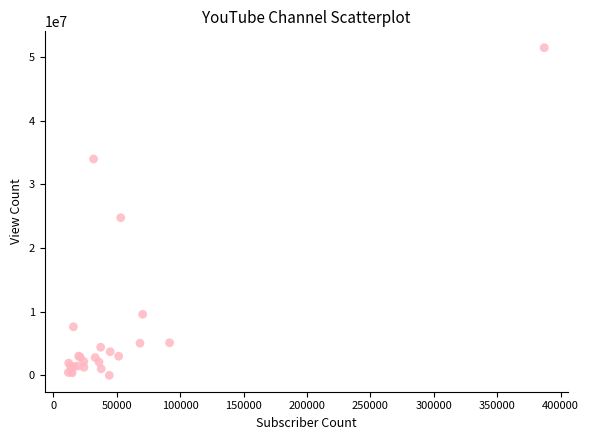

What Y value in the scatter plot is closest to 25731878?

24760266